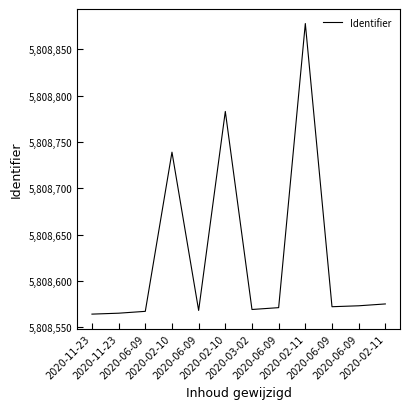

At which category does the chart reach its peak across all series?

2020-02-11